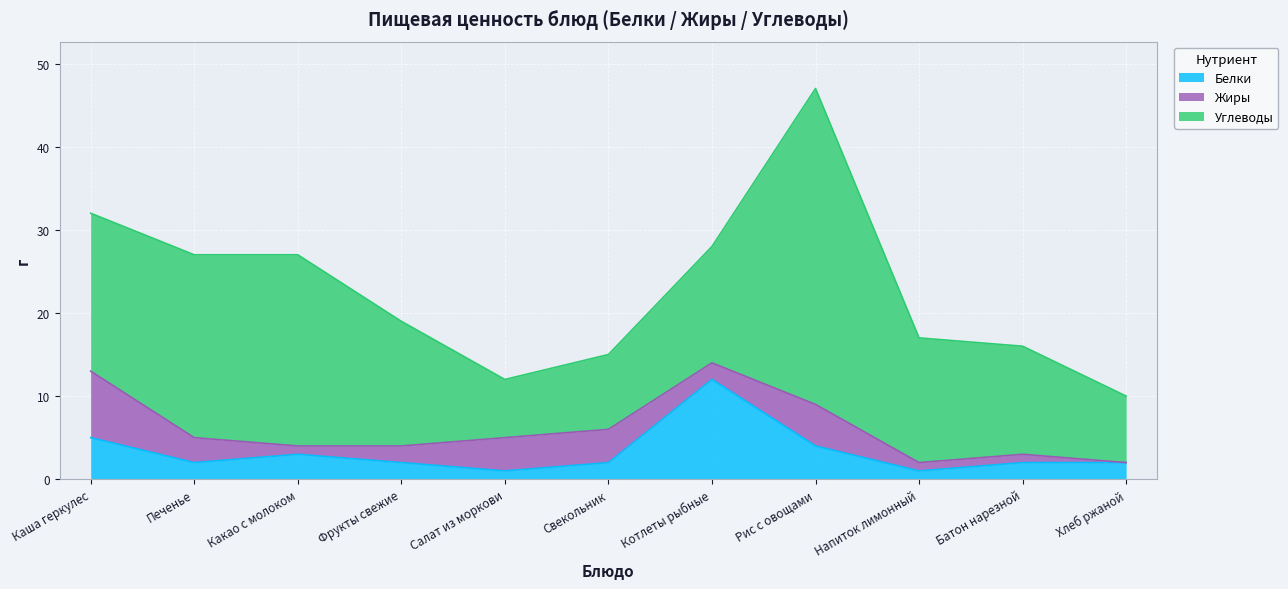

True or false: Углеводы and Жиры cross at least once.

False